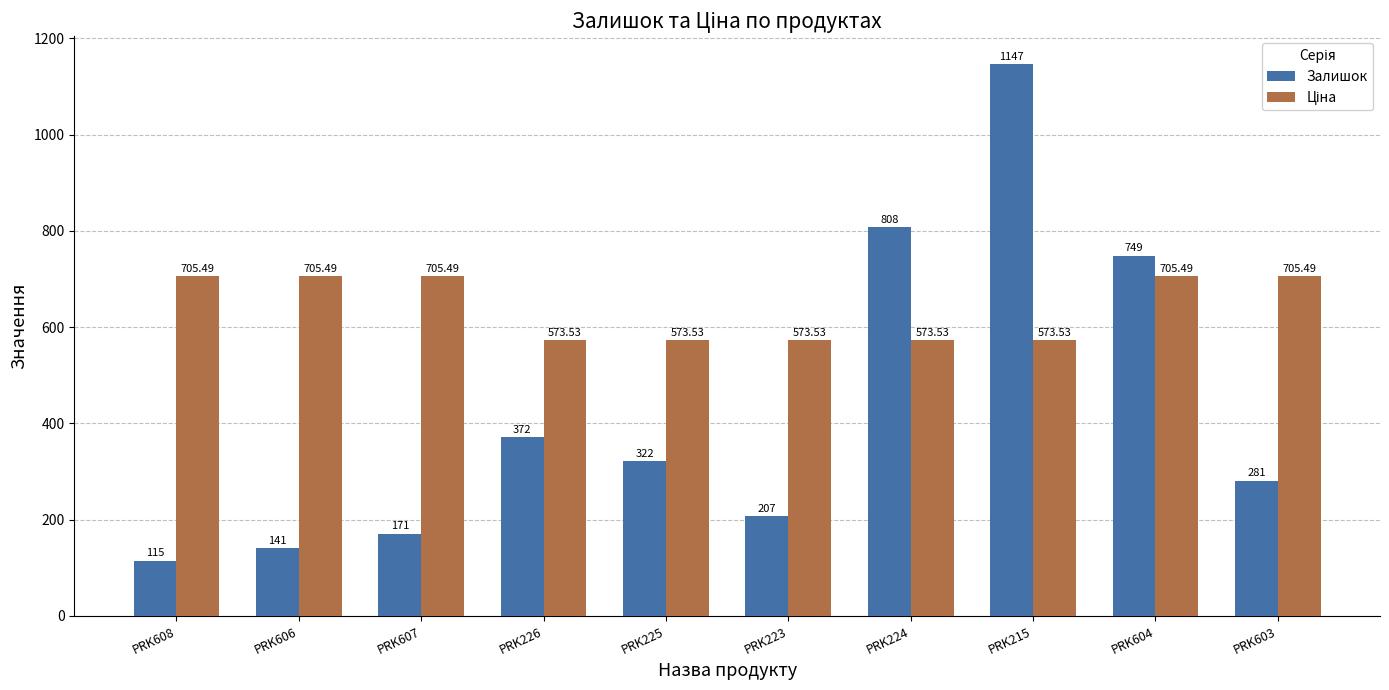

What is the highest value of the Залишок series?

1147.0